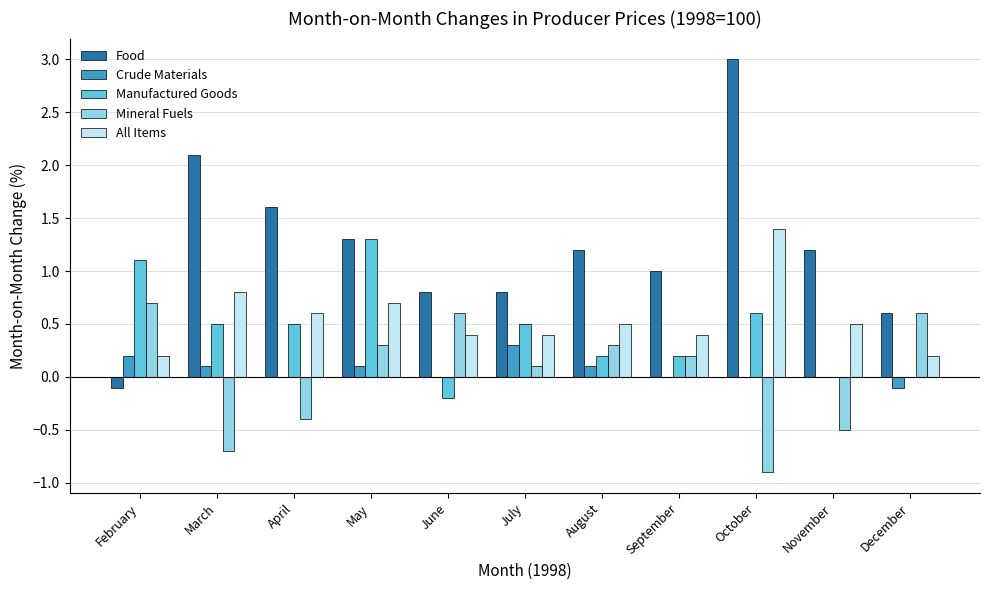

What is the highest value of the Mineral Fuels series?

0.7